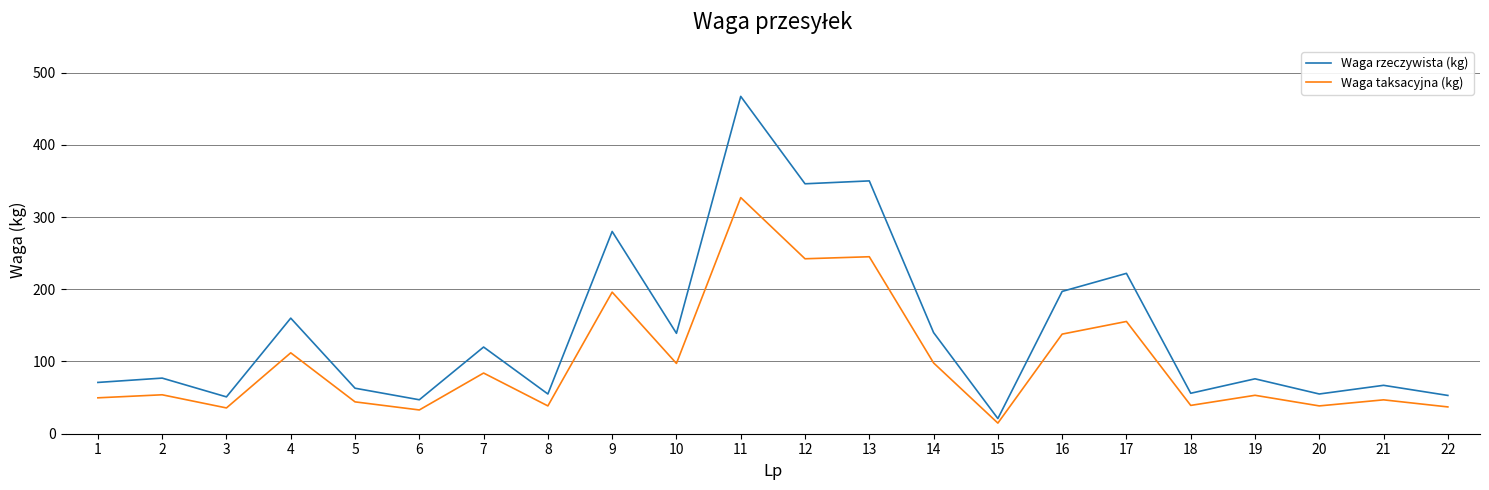

Count the number of data series in this chart.

2